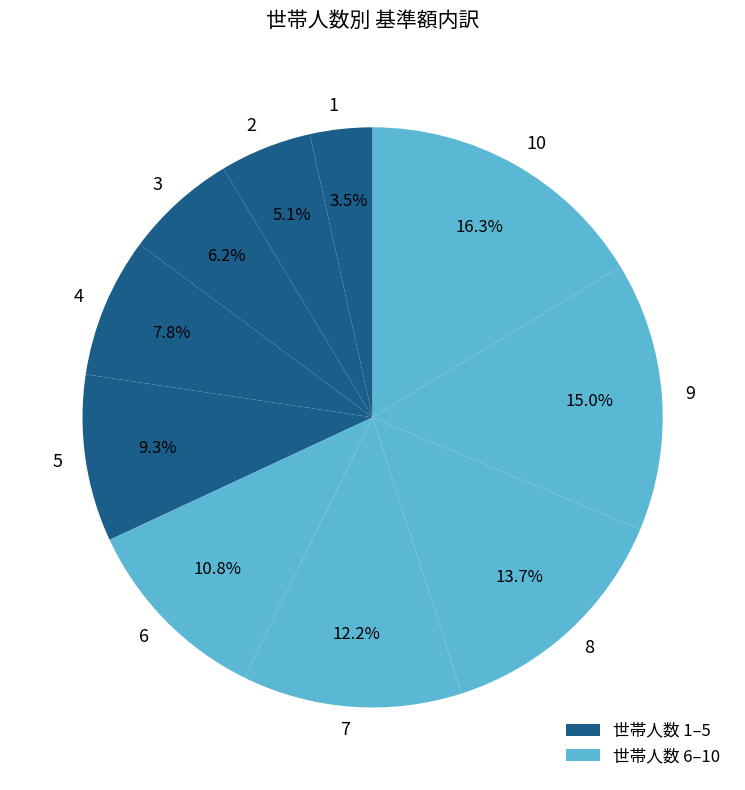

How many slices are in this pie chart?

10